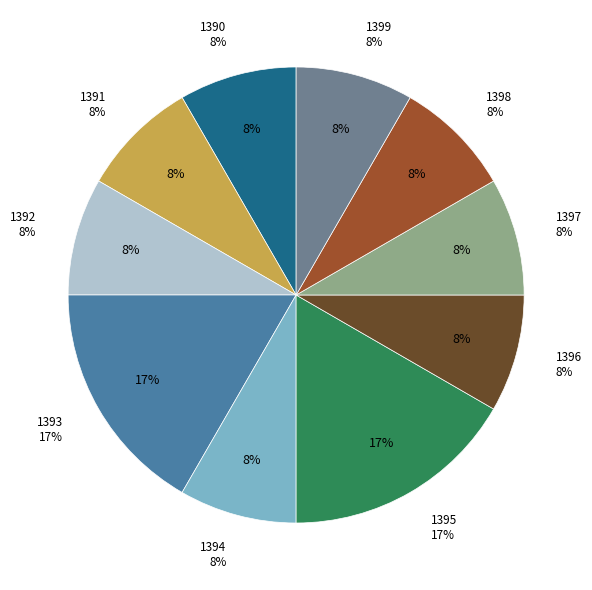

Which category has the biggest portion of the pie?

1393